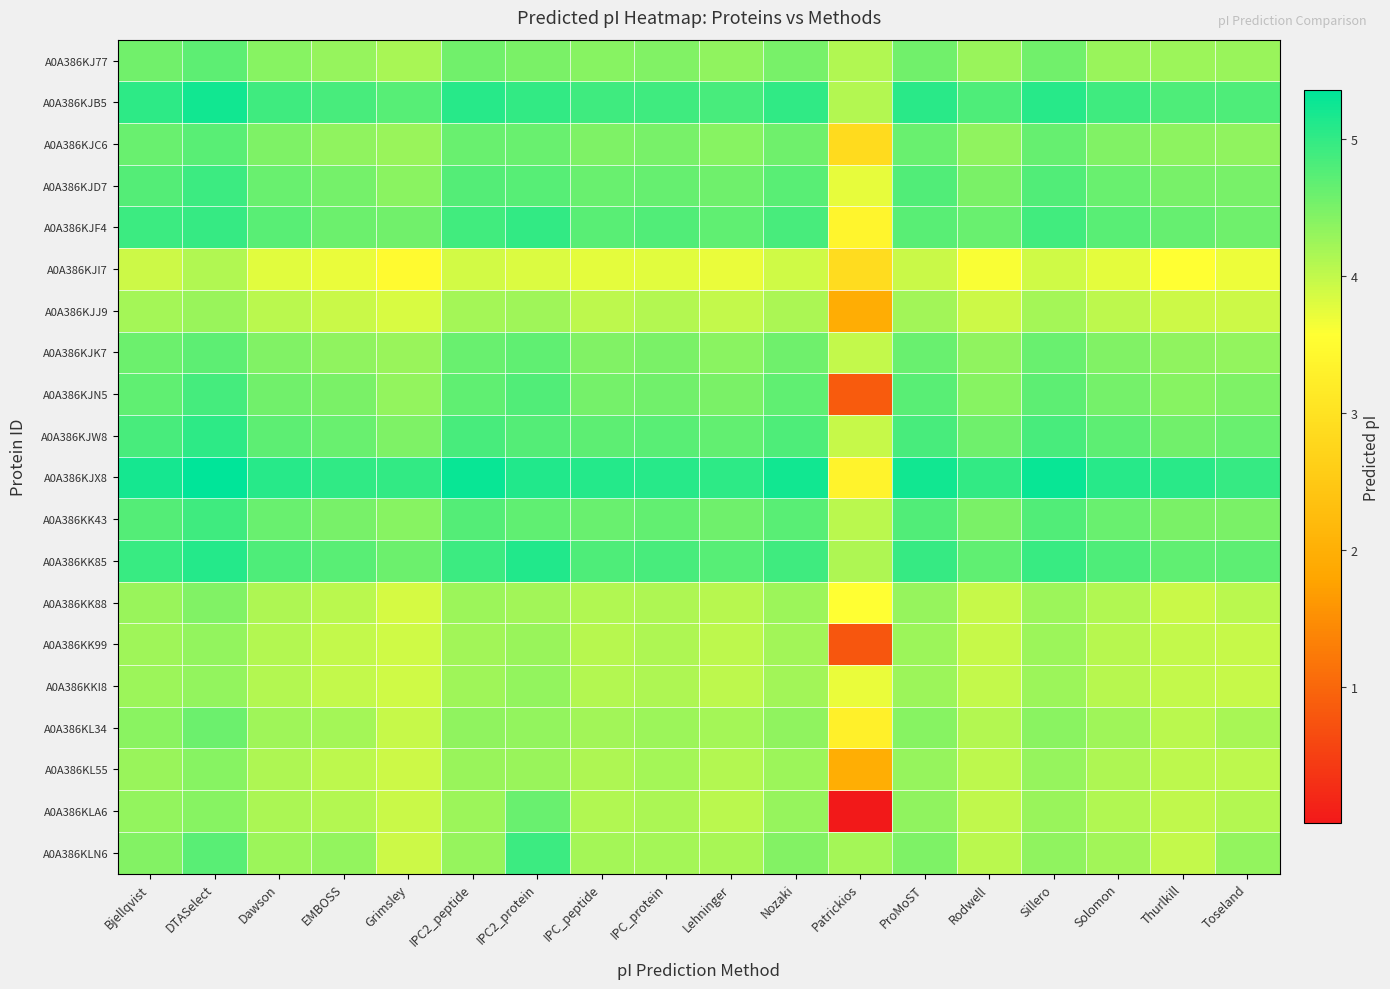

Which series has the largest total across all categories?

A0A386KJX8